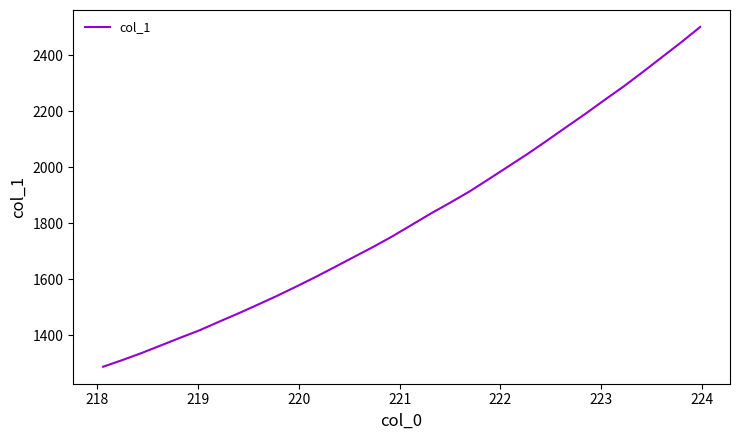

What is the minimum value shown in the chart?

1287.6